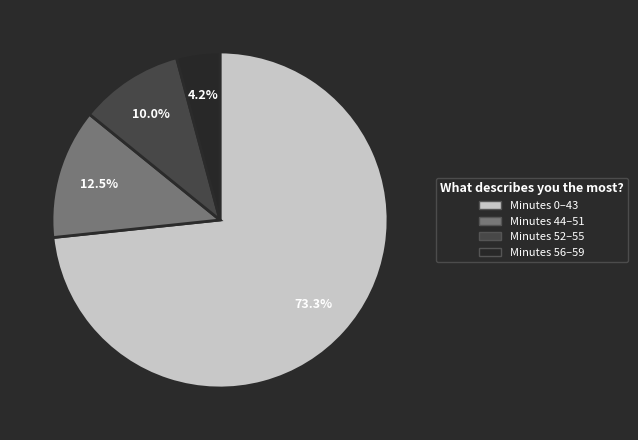

What is the ratio of the value at Minutes 0–43 to the value at Minutes 44–51?

5.9